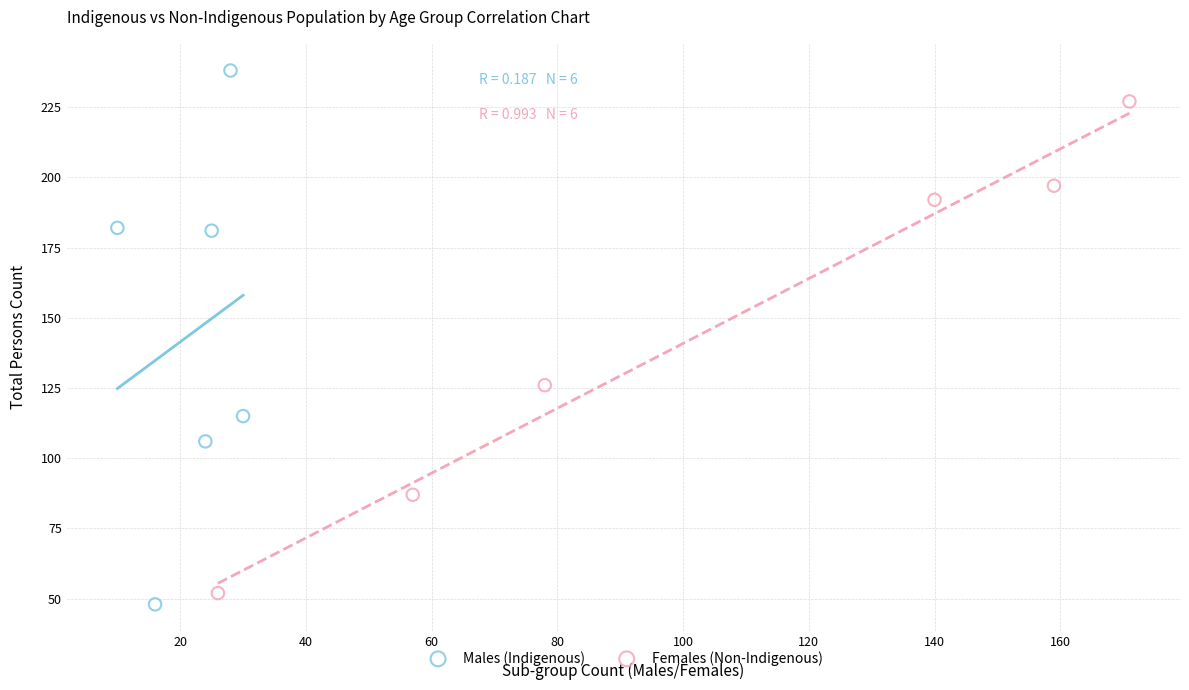

Which series reaches the maximum Y coordinate?

Males (Indigenous)